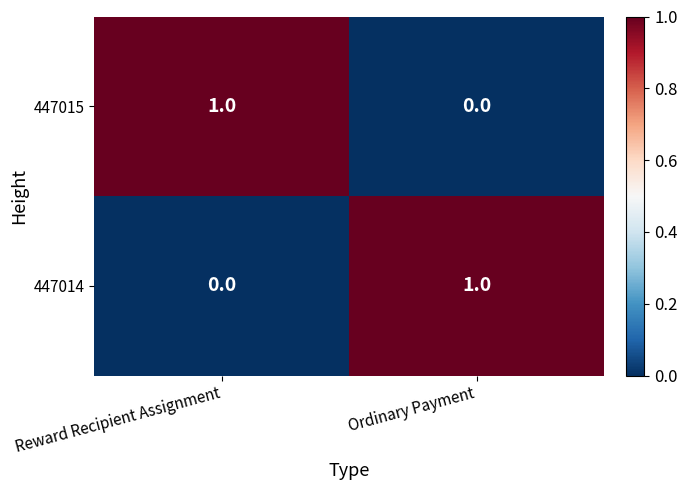

Where is 447015 nearest to the value 0?

Ordinary Payment